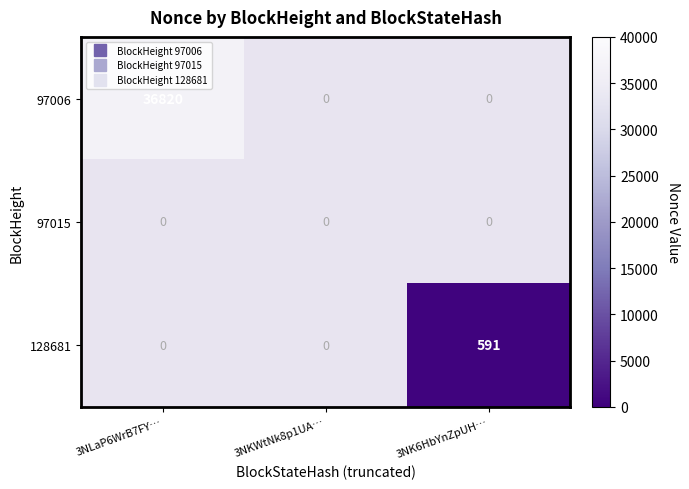

How many categories are shown in the chart?

3